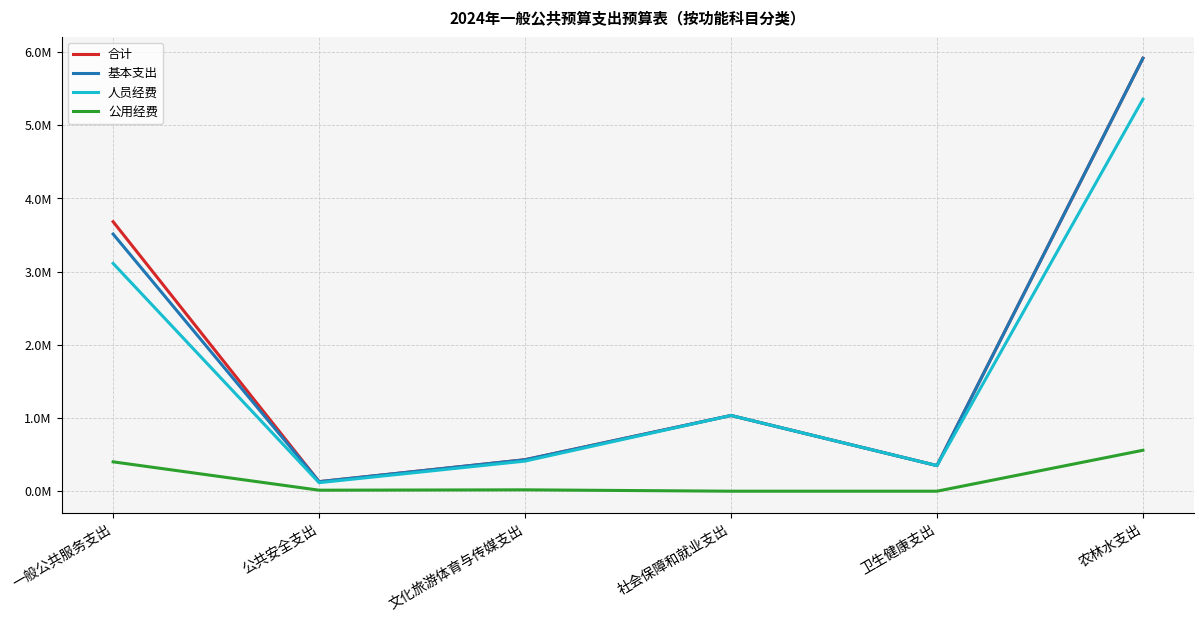

What value does the 合计 series have at 一般公共服务支出?

3680111.0